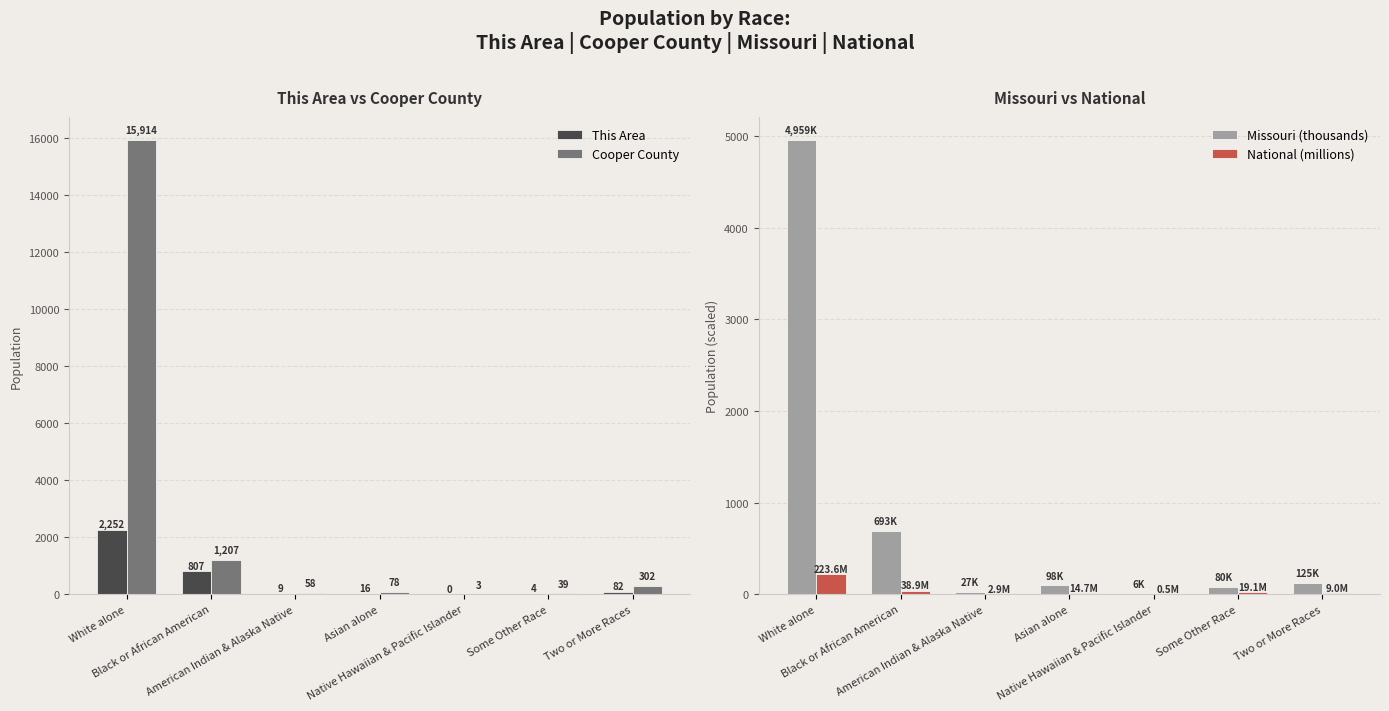

How many values in the Cooper County series exceed 78?

3